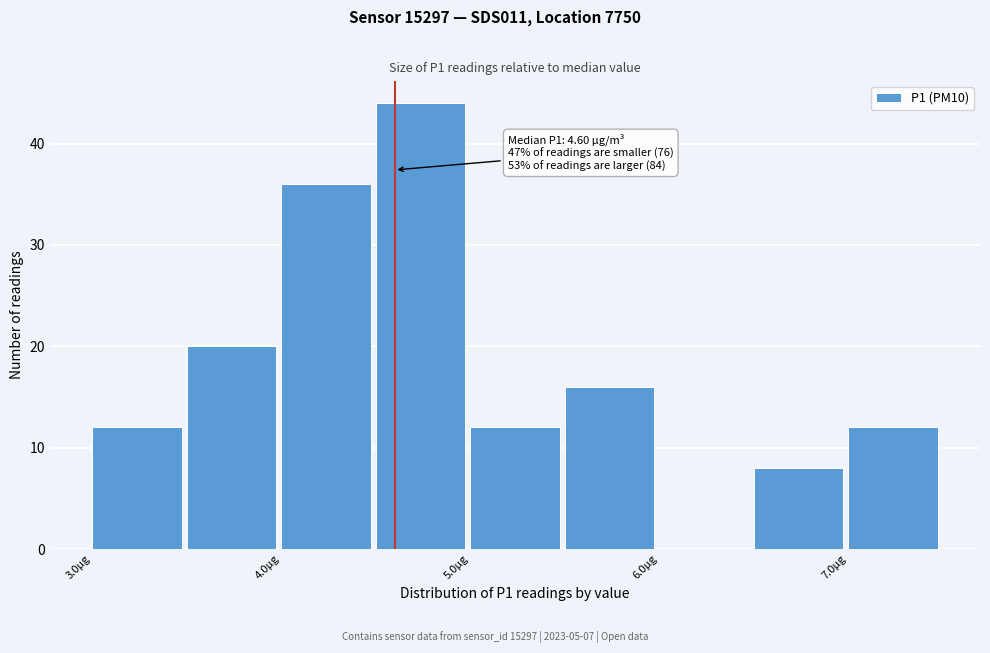

Over which range of the x-axis is the bar tallest?

4.5 to 5.0